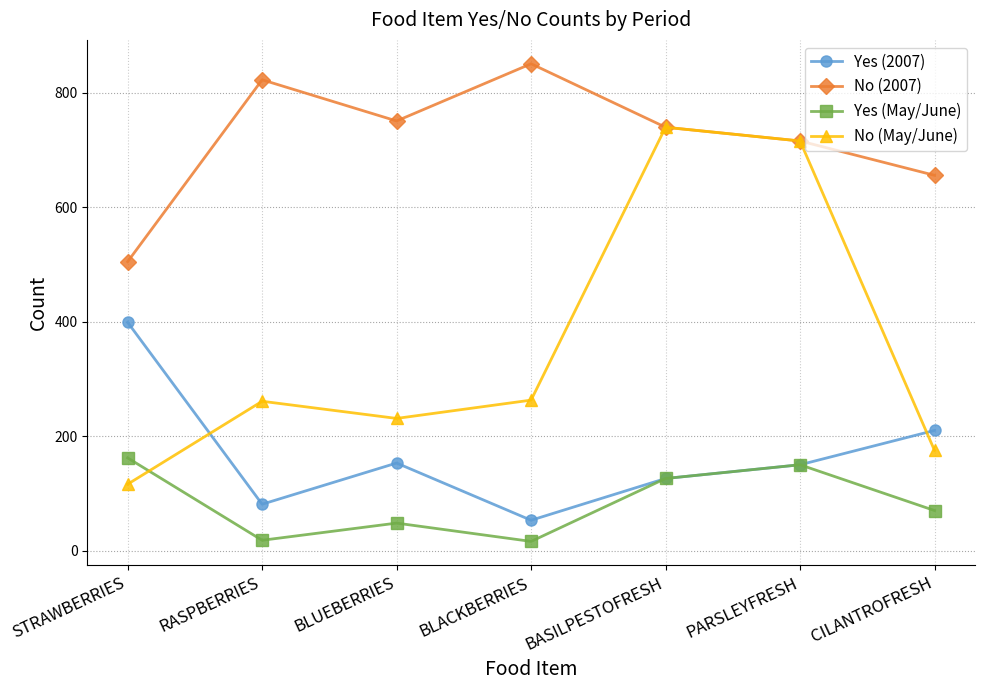

What position from the left is BLACKBERRIES?

4